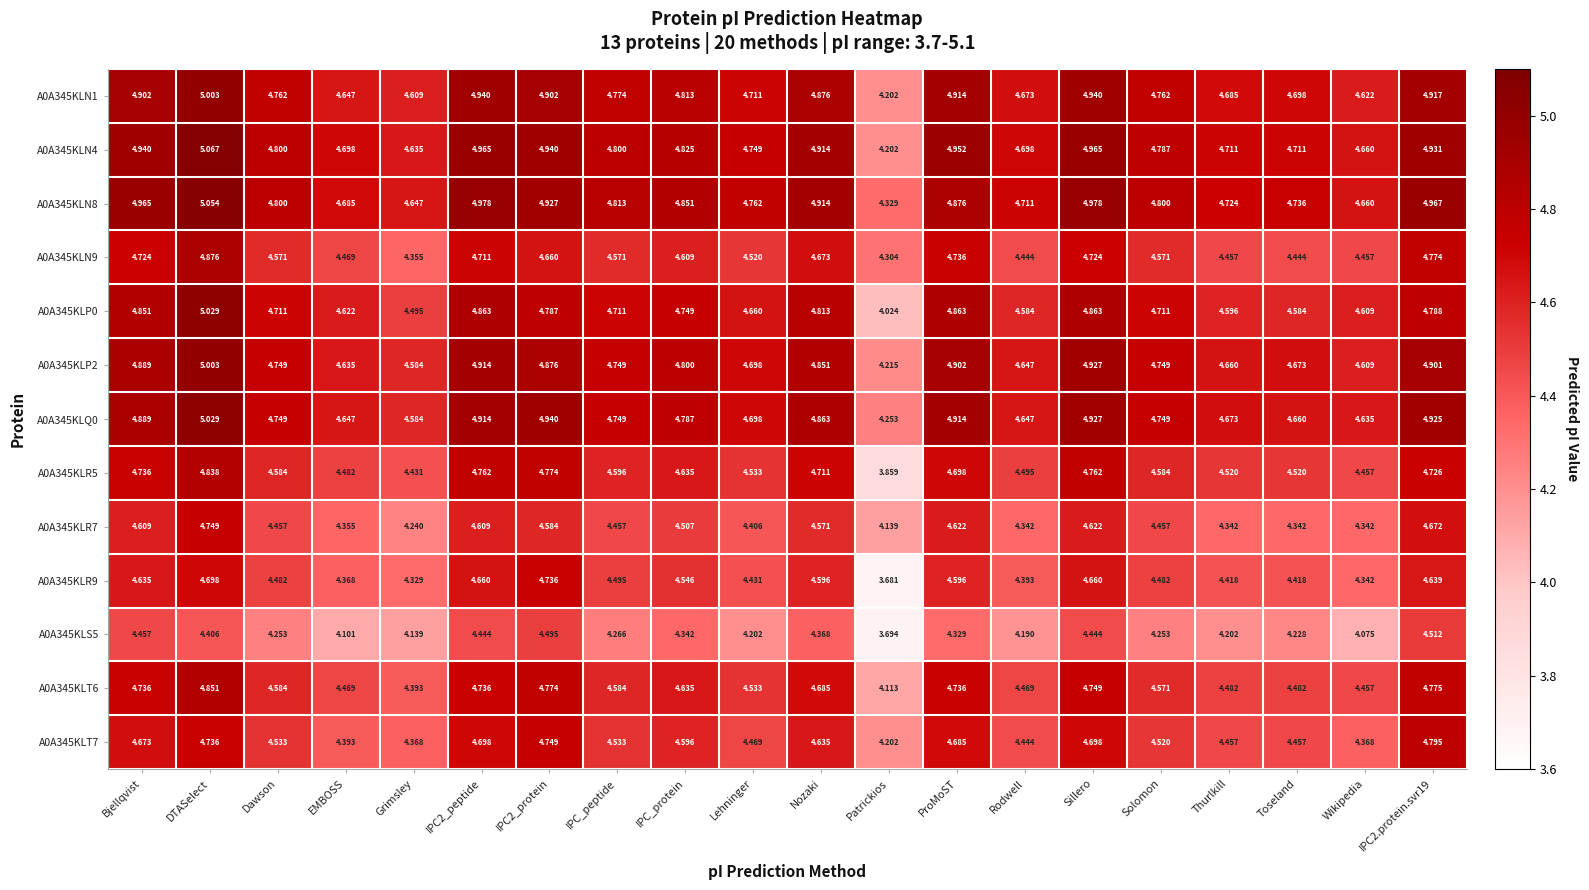

Is the value of A0A345KLP2 at Nozaki greater than the value of A0A345KLN1 at IPC2.protein.svr19?

No